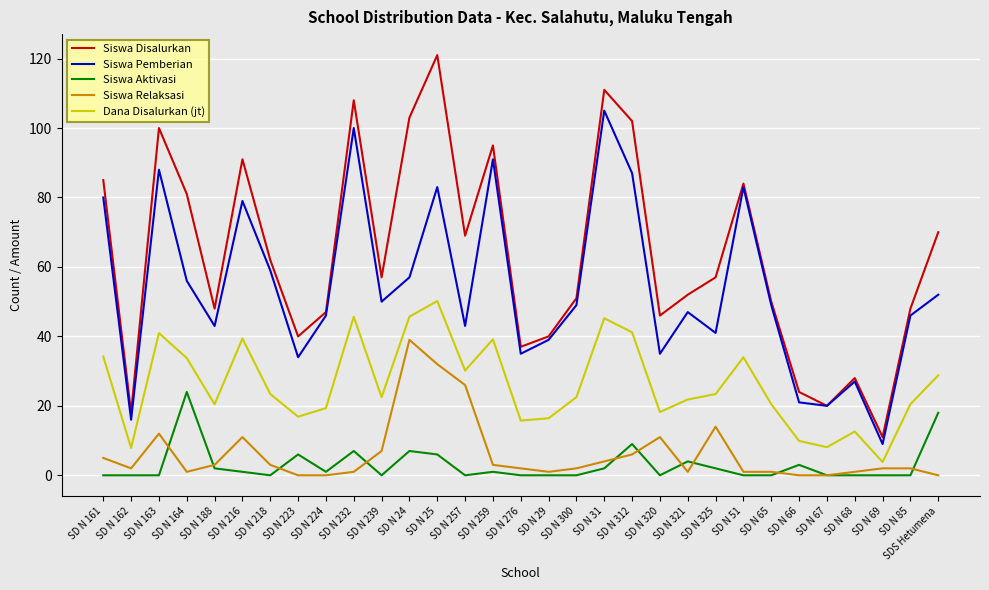

Which series has the largest range (max minus min)?

Siswa Disalurkan